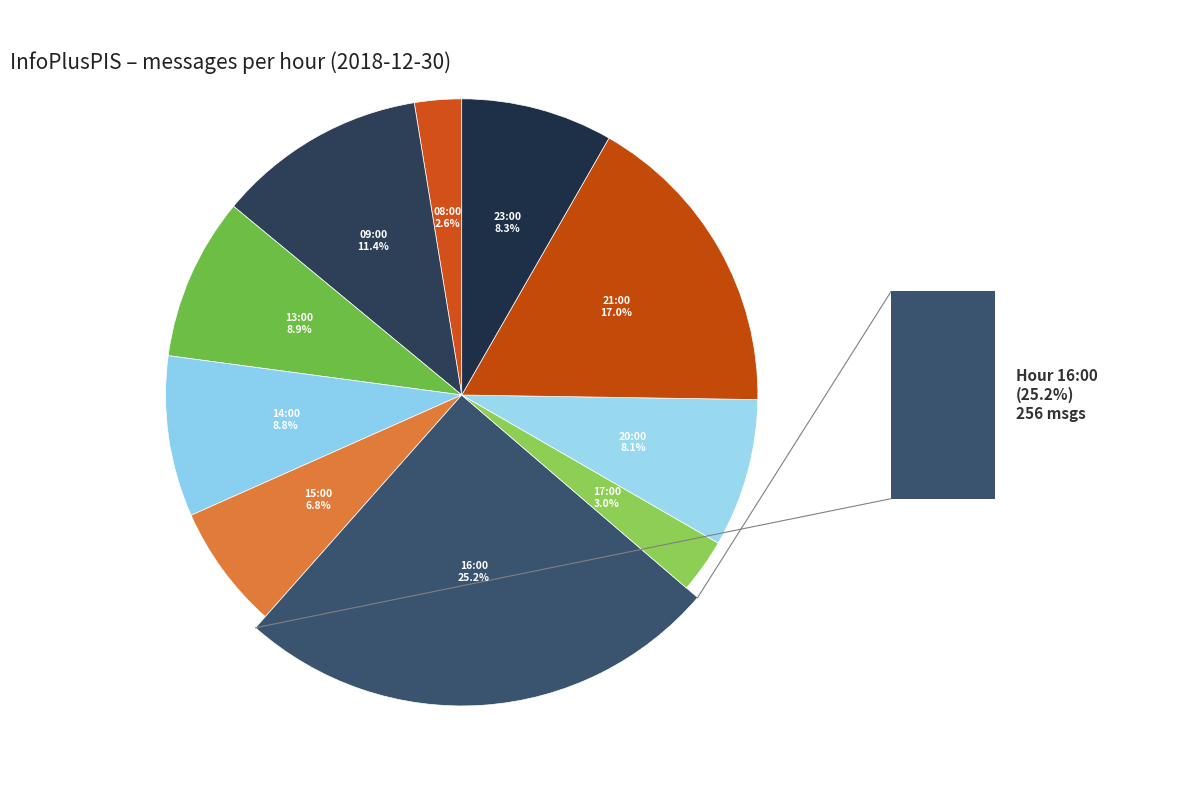

Is 23:00 the majority of the pie?

No